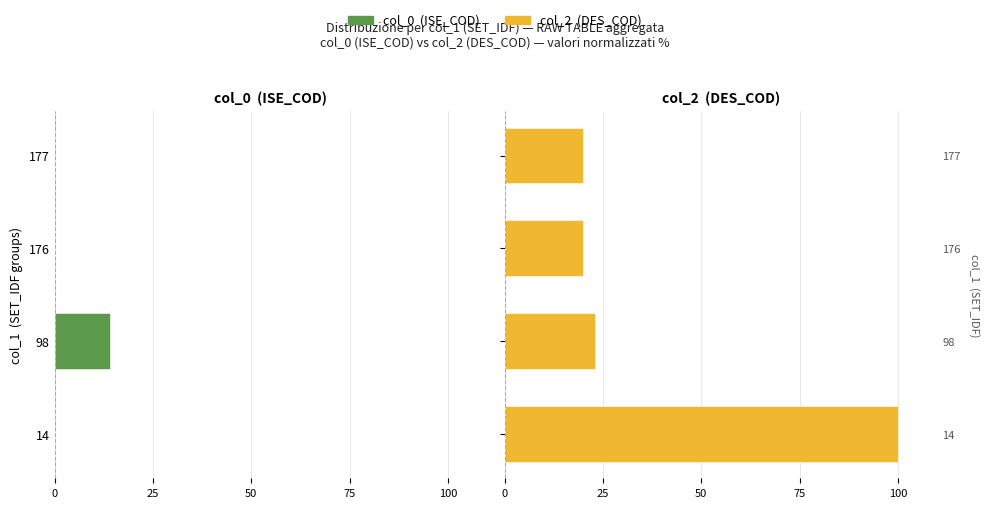

What is the value of the col_2 bar at the 1st from the left?

100.0